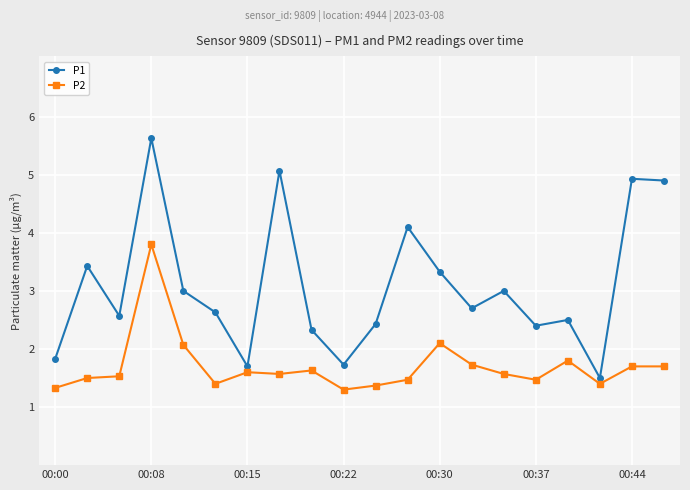

True or false: P2 and P1 cross at least once.

False